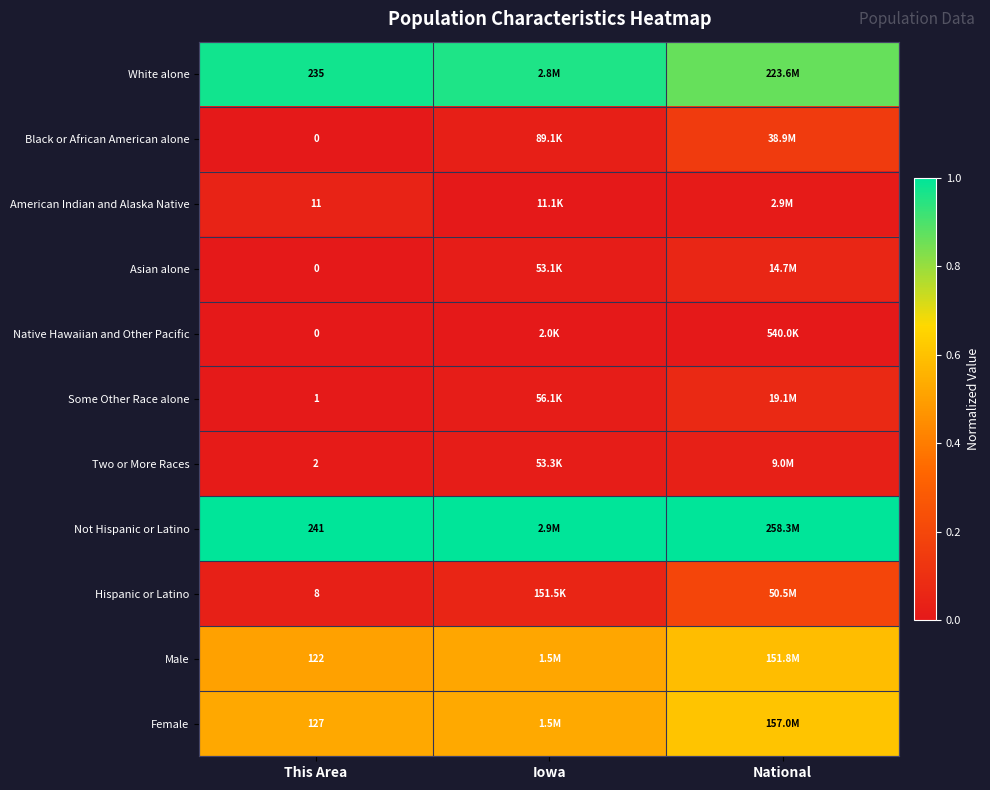

True or false: Male has a value of 0.5 at Iowa.

True